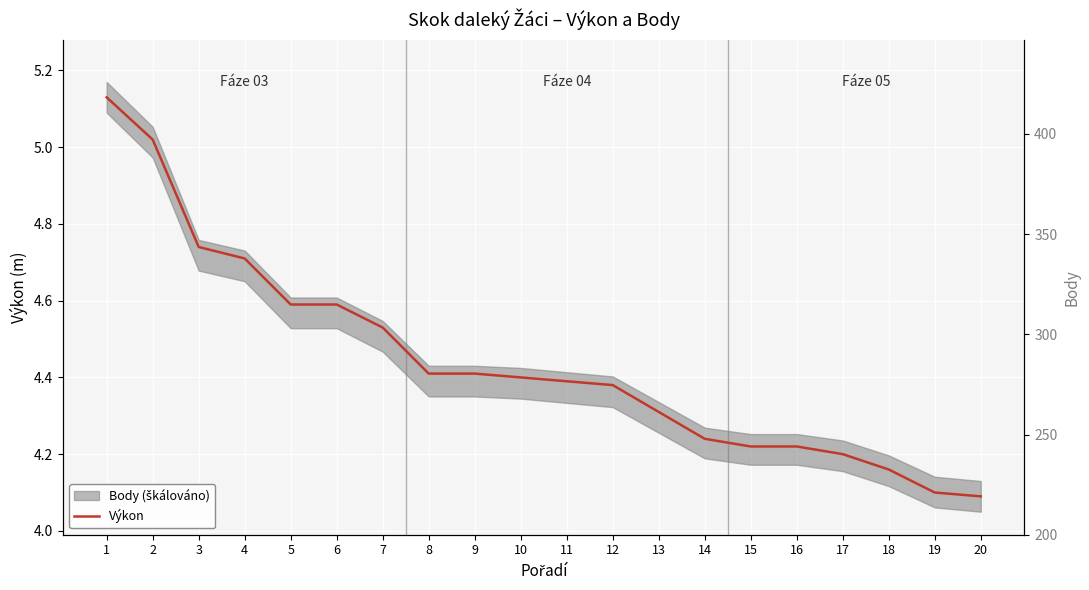

List the labels in order of value, smallest first.

20, 19, 18, 17, 15, 16, 14, 13, 12, 11, 10, 8, 9, 7, 5, 6, 4, 3, 2, 1